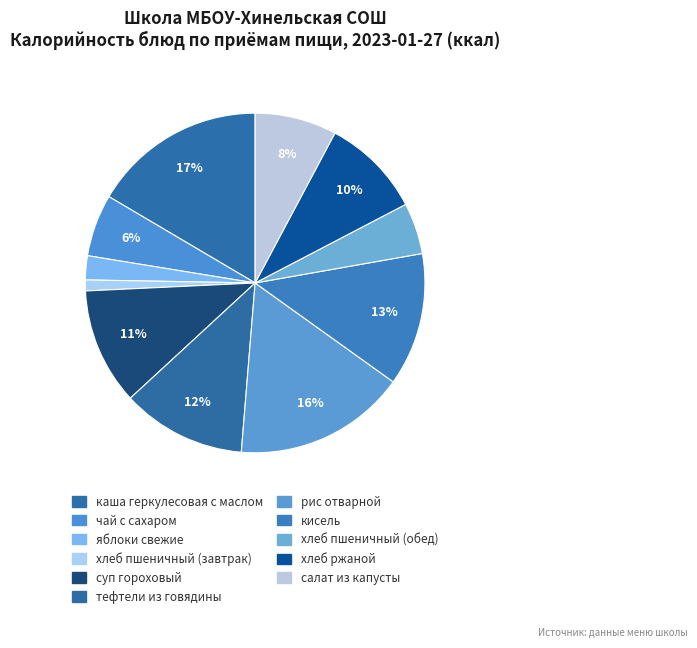

True or false: рис отварной accounts for 23% of the total.

False